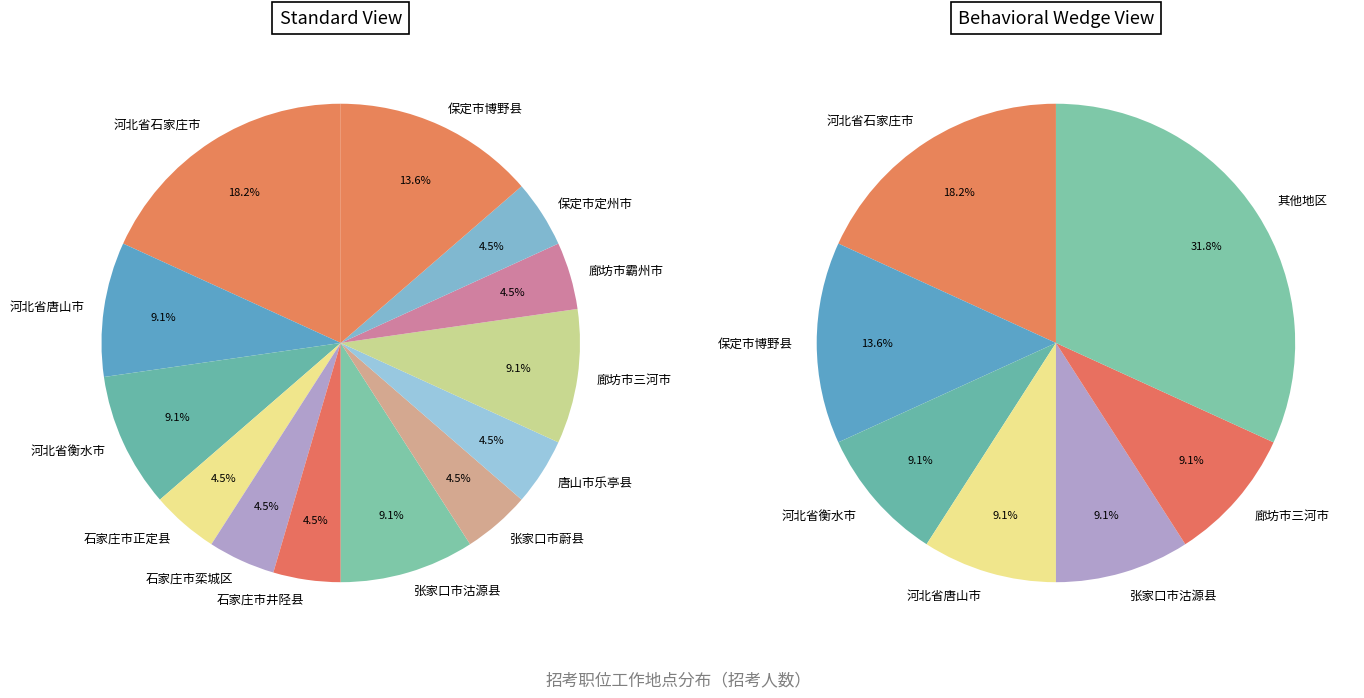

What percentage is the 河北省唐山市 slice, to the nearest percent?

9%